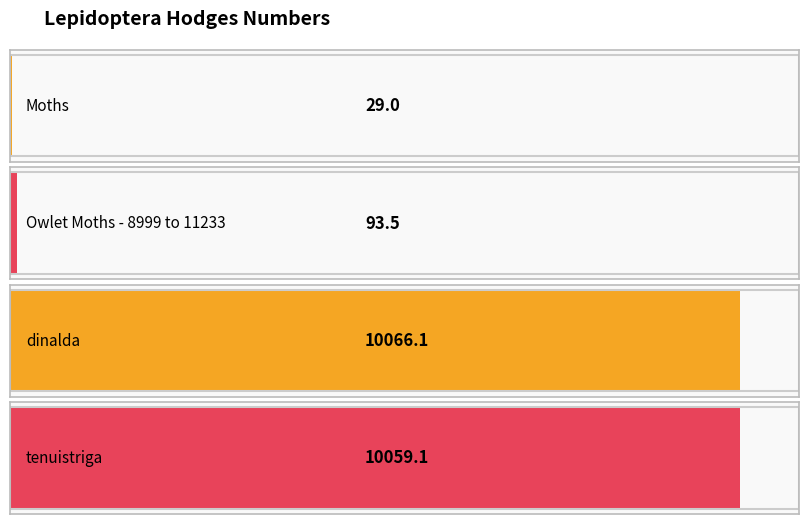

The chart shows a value of 3655.9 at tenuistriga. True or false?

False